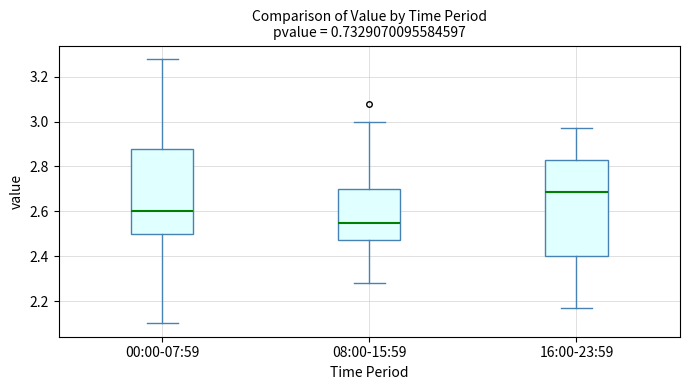

Reading left to right, read every box against the y-axis: the position of its median line, the range the box covers, and the ends of its whiskers. The values are not printed on the chart, so give them approximately, as read against the axis.

00:00-07:59: median 2.60, box 2.50 to 2.88, whiskers 2.10 to 3.28
08:00-15:59: median 2.56, box 2.48 to 2.70, whiskers 2.28 to 3.00
16:00-23:59: median 2.68, box 2.40 to 2.84, whiskers 2.18 to 2.98